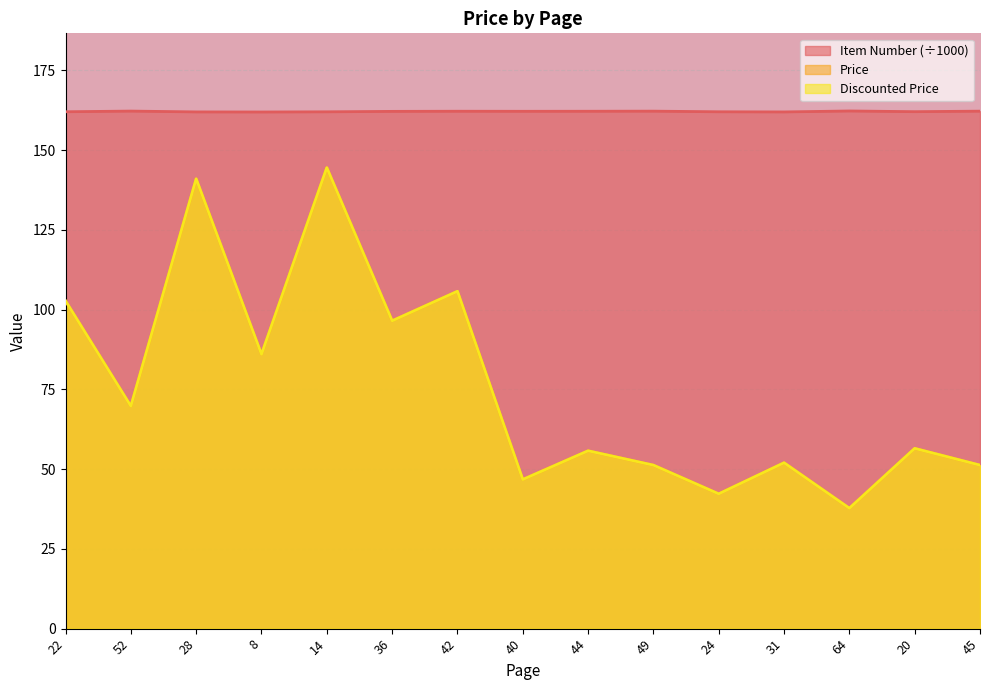

Which label corresponds to the smallest value in the chart?

64